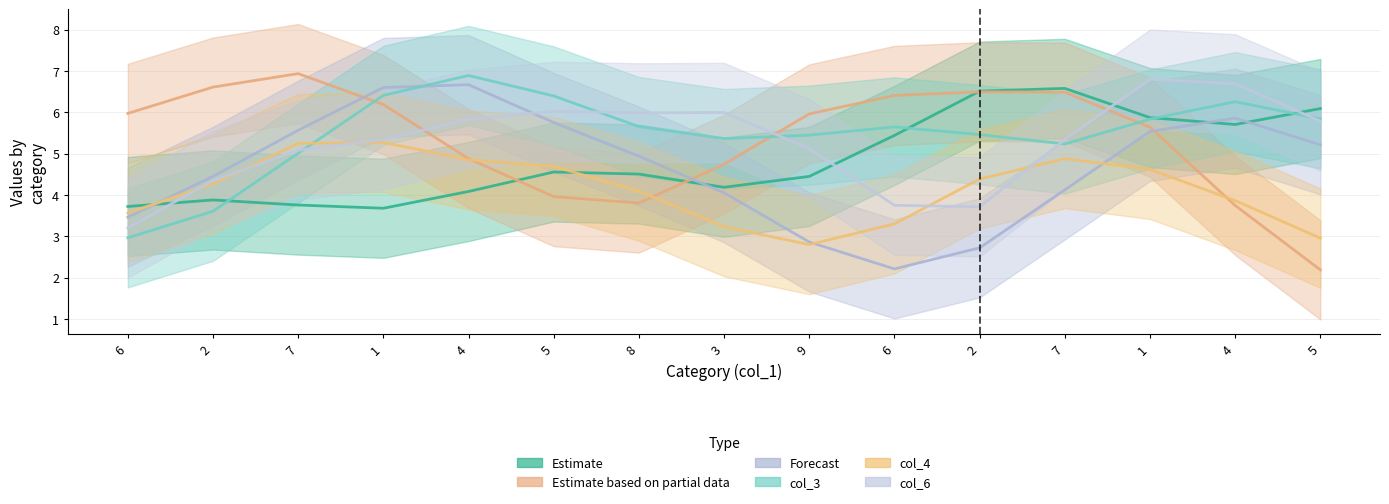

True or false: col_3 and col_6 intersect in this chart.

True